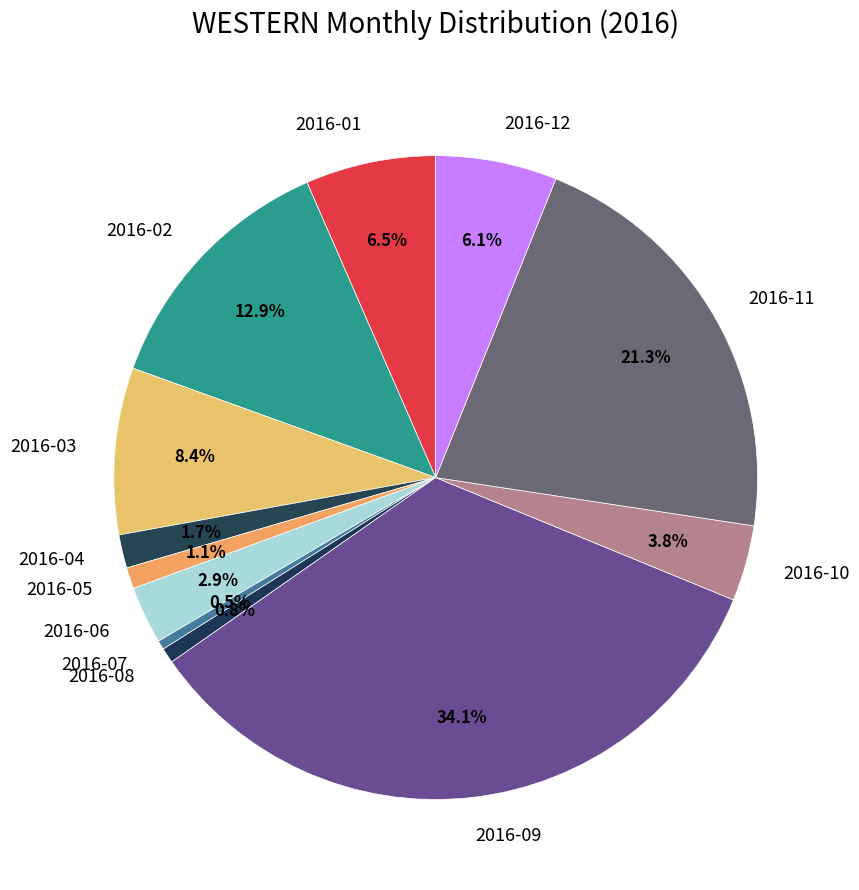

Count the number of slices in the pie.

12